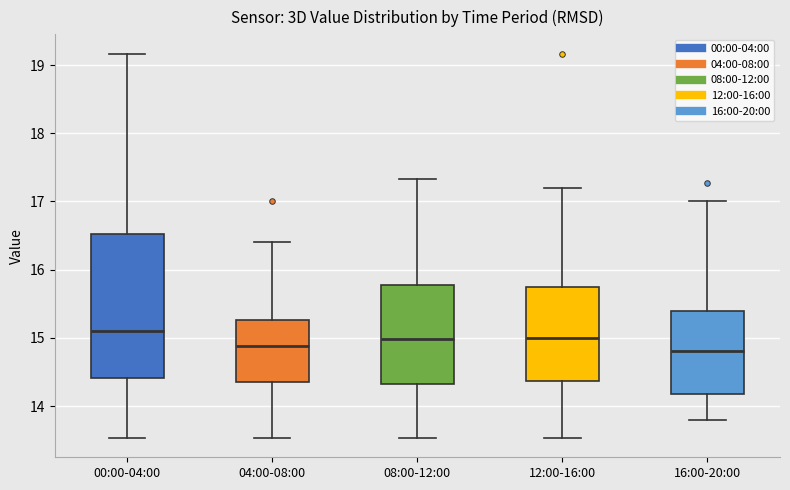

Where does the lower whisker of the box for 16:00-20:00 end on the y-axis? The values are not printed on the chart, so give them approximately, as read against the axis.

13.8